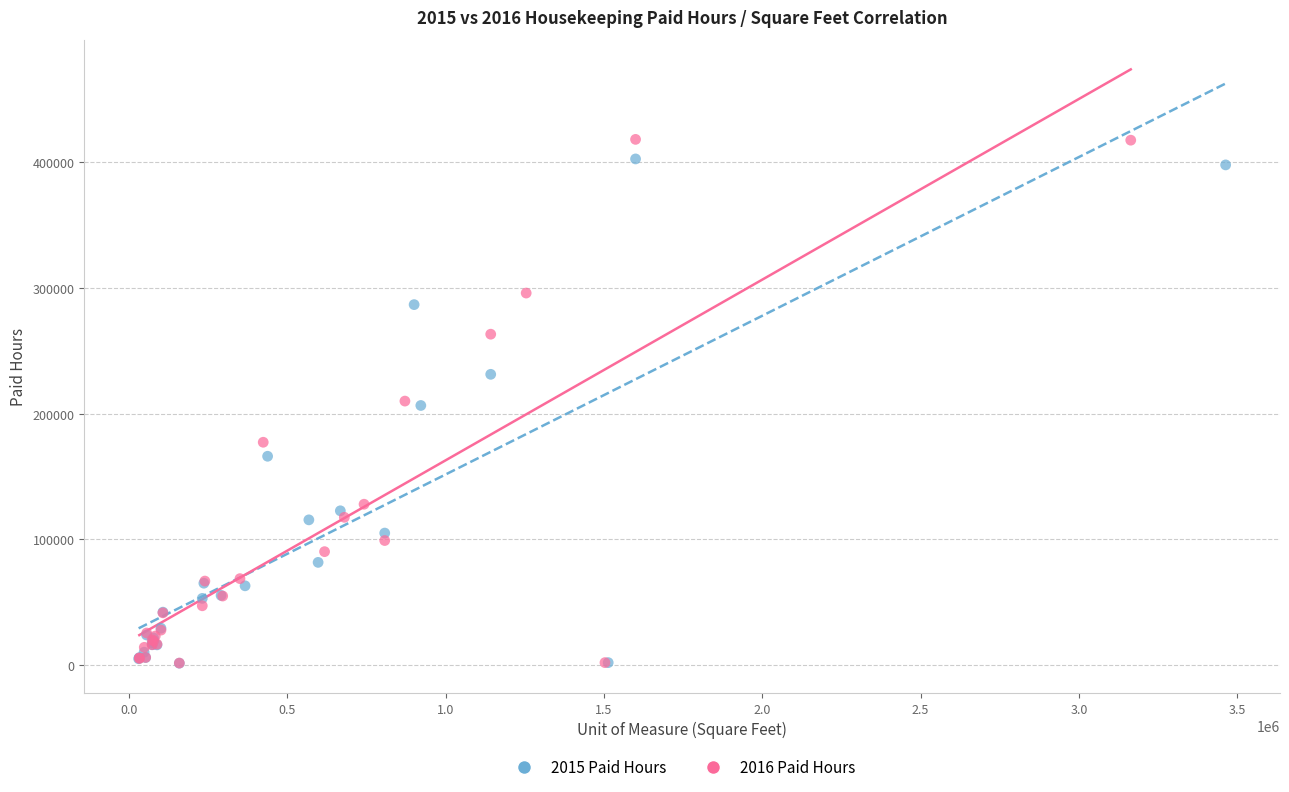

Which series has the largest Y range (max minus min)?

2016 Paid Hours